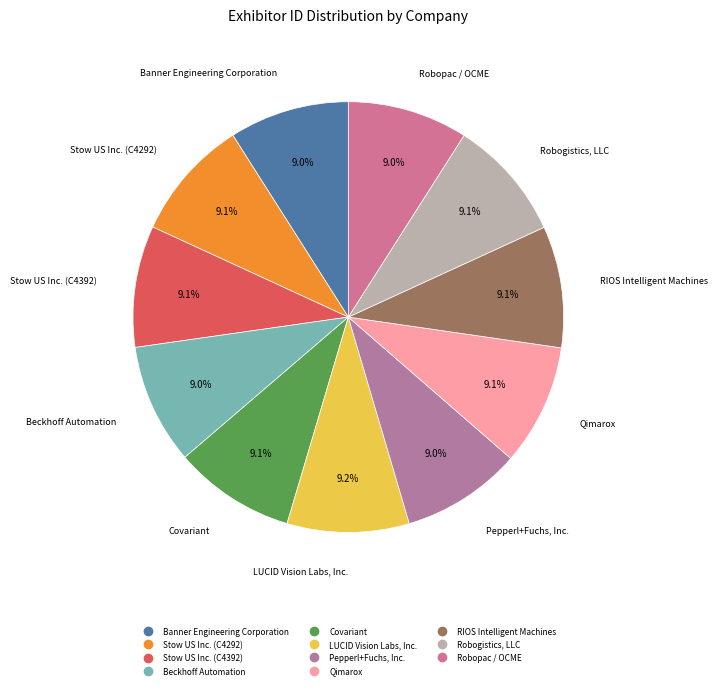

Does Stow US Inc. (C4392) represent more than half of the total?

No